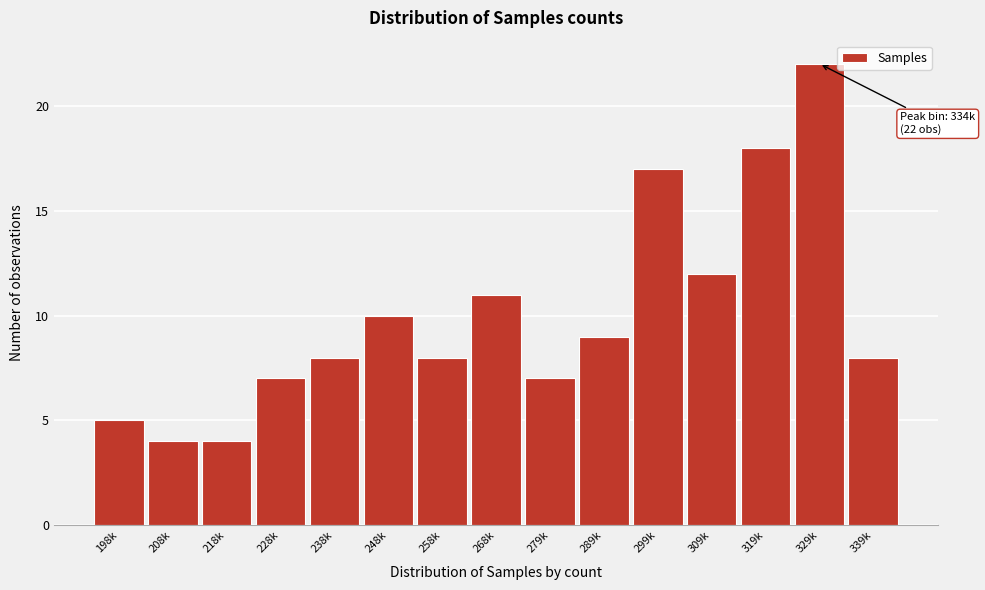

Reading left to right, list all the values displayed in this chart.

198k=5	208k=4	218k=4	228k=7	238k=8	248k=10	258k=8	268k=11	279k=7	289k=9	299k=17	309k=12	319k=18	329k=22	339k=8